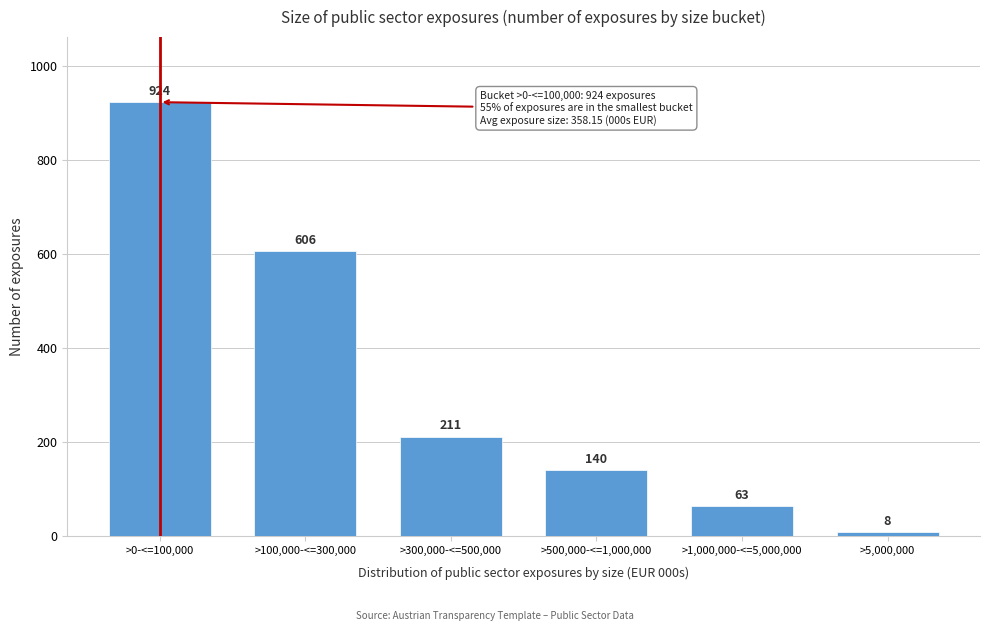

Reading left to right, extract all data points from this chart.

>0-<=100,000=924	>100,000-<=300,000=606	>300,000-<=500,000=211	>500,000-<=1,000,000=140	>1,000,000-<=5,000,000=63	>5,000,000=8